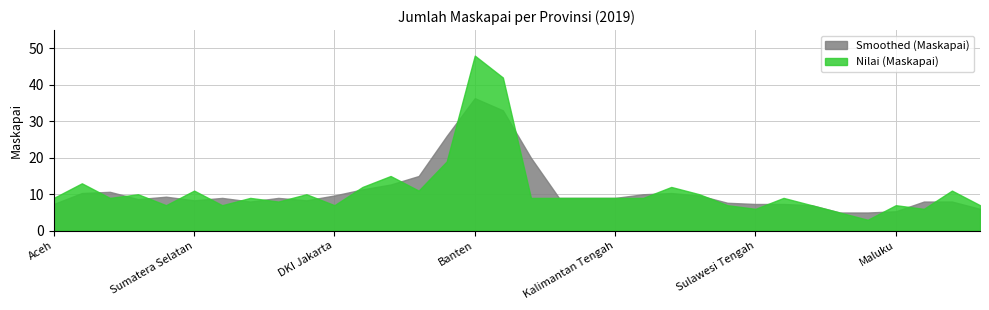

Between Sumatera Selatan and Riau, which is larger?

Sumatera Selatan